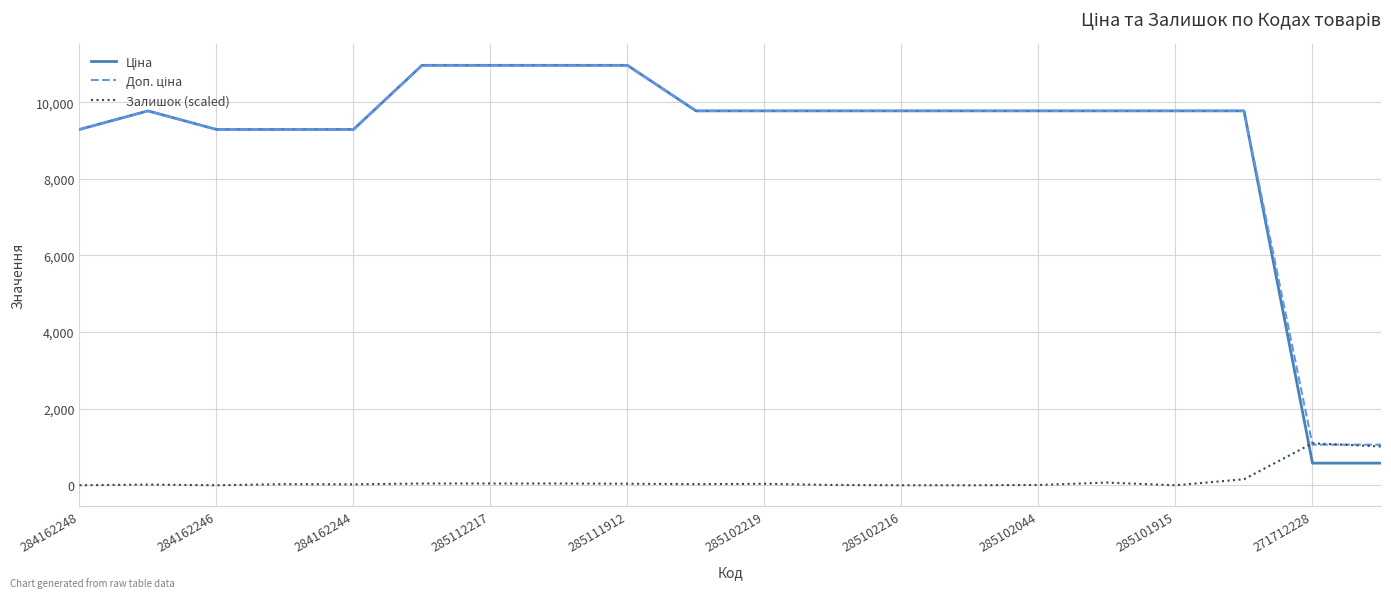

What is the maximum value shown in the chart?

10964.4